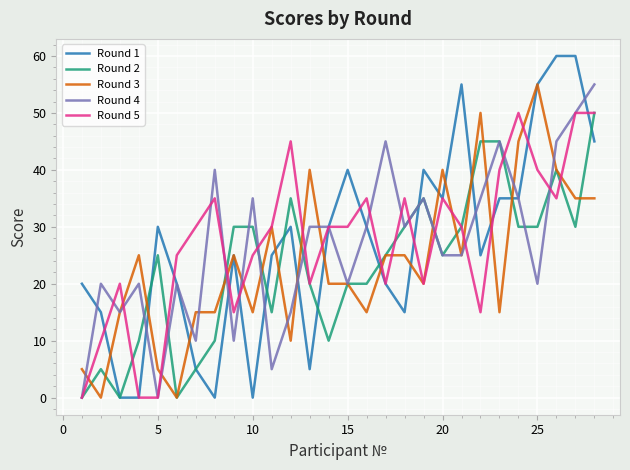

Which series has the largest range (max minus min)?

Round 1